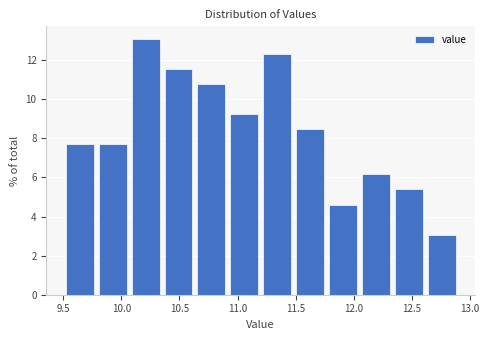

Reading left to right, list every bar in this chart as the range it spans on the x-axis followed by its height. Neither the bar edges nor the heights are printed on the chart, so give them approximately, as read against the axes.

9.50 to 9.80: 7.6
9.80 to 10.05: 7.6
10.05 to 10.35: 13.0
10.35 to 10.65: 11.6
10.65 to 10.90: 10.8
10.90 to 11.20: 9.2
11.20 to 11.50: 12.4
11.50 to 11.75: 8.4
11.75 to 12.05: 4.6
12.05 to 12.35: 6.2
12.35 to 12.60: 5.4
12.60 to 12.90: 3.0